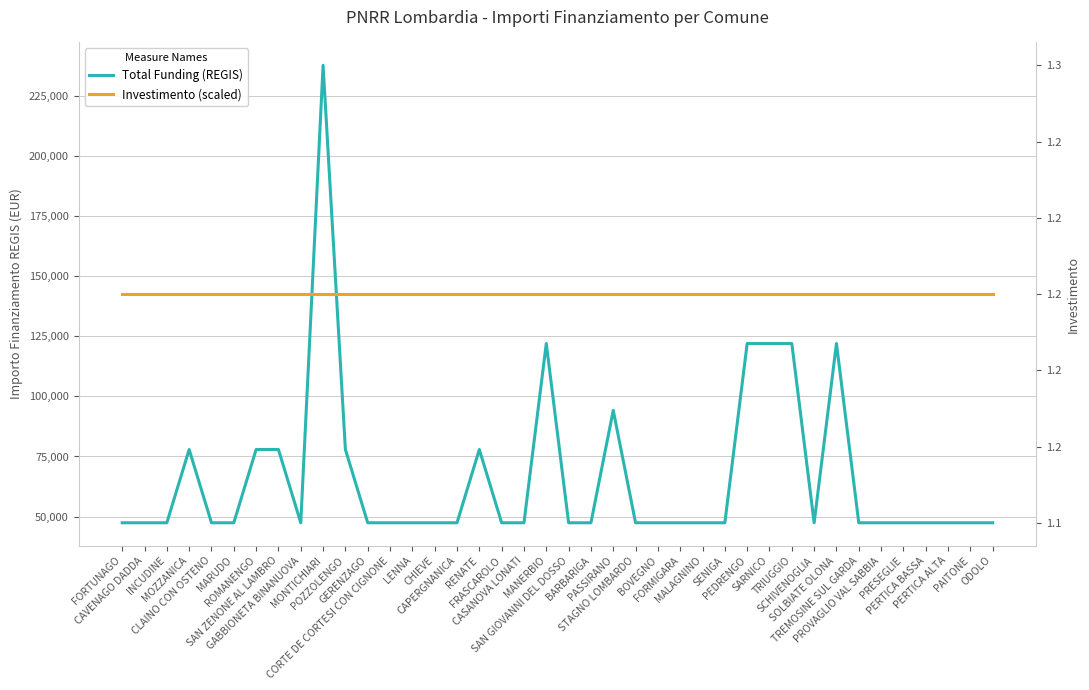

The Investimento (scaled) series shows 120000 at ROMANENGO. True or false?

True